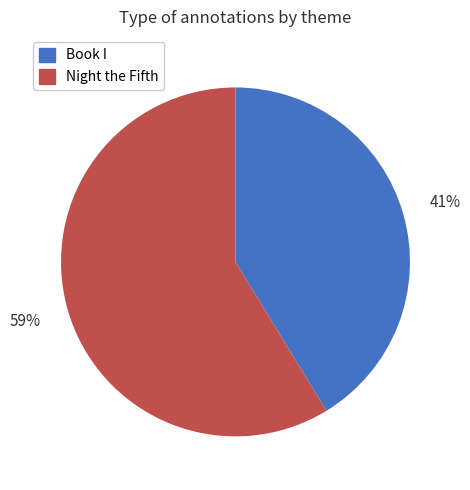

Is it true that Book I is 41% of the pie?

True